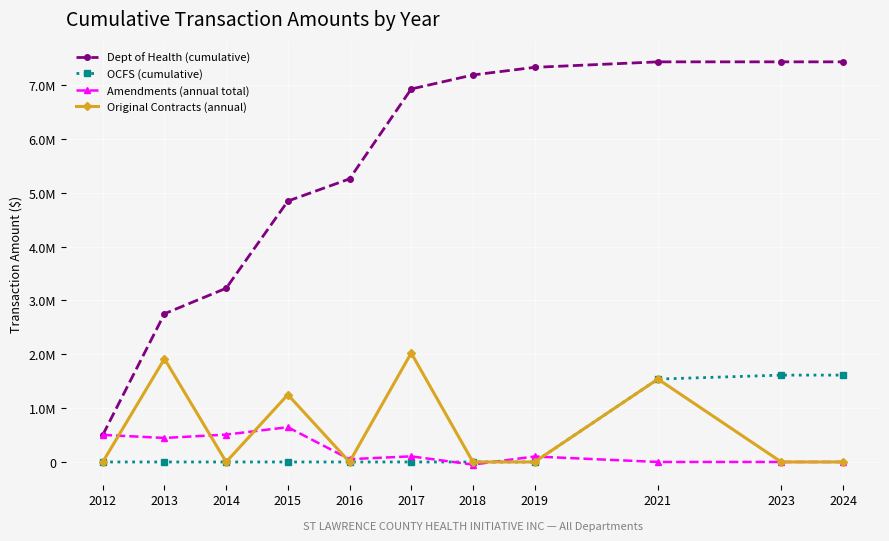

True or false: Amendments (annual total) has a value of 503052 at 2012.

True